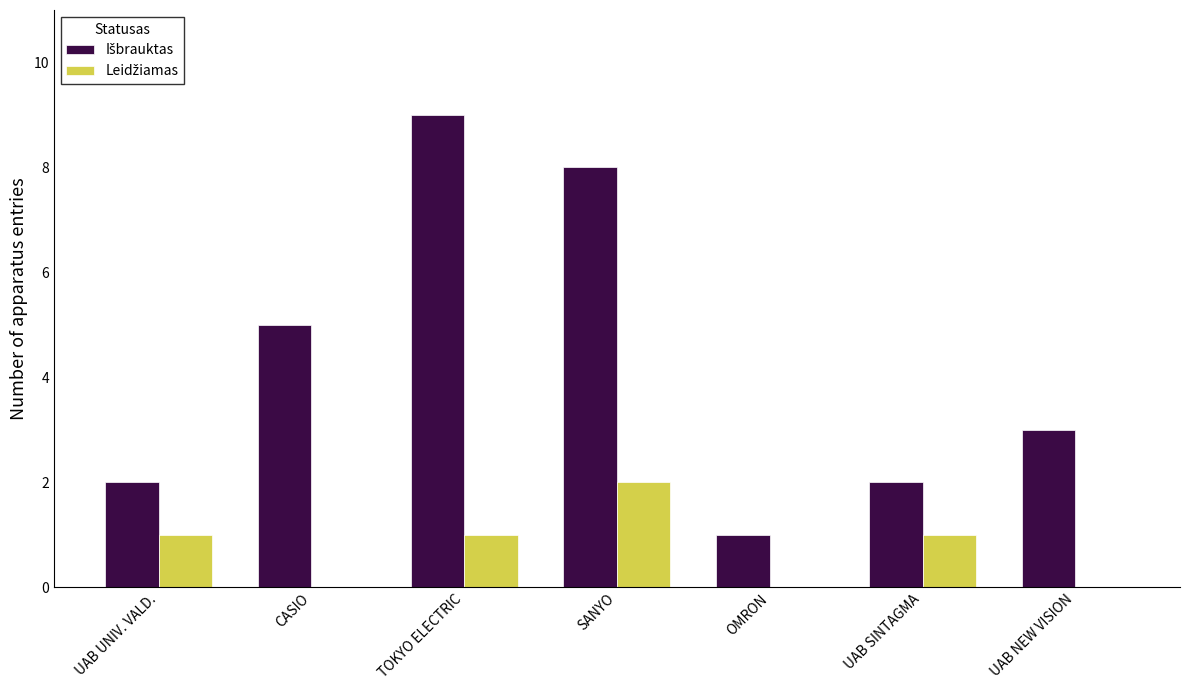

Count the number of data series in this chart.

2